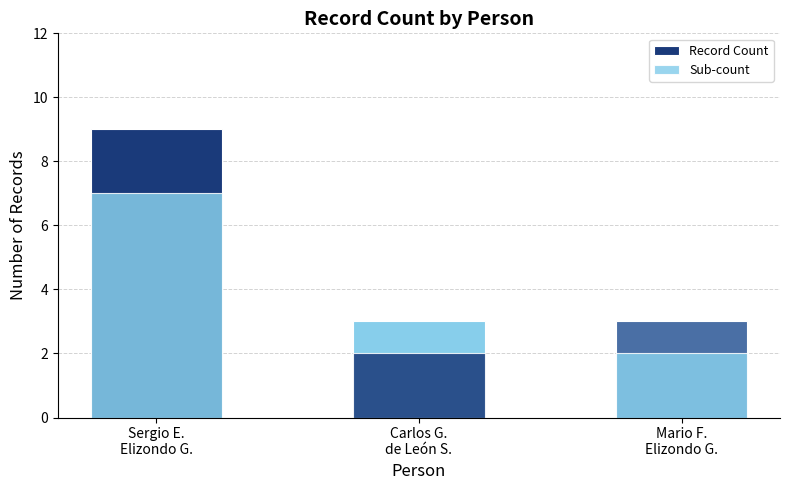

How many groups of bars are there?

3